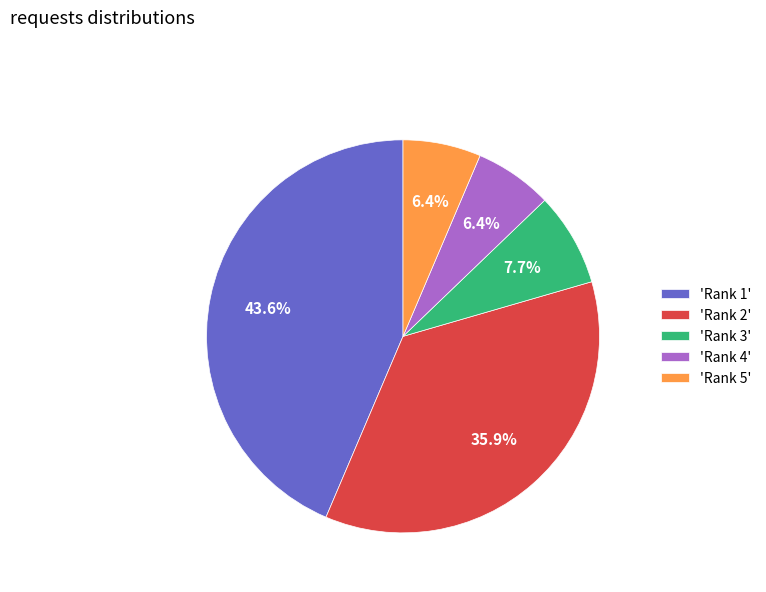

Does any single category account for the majority?

No